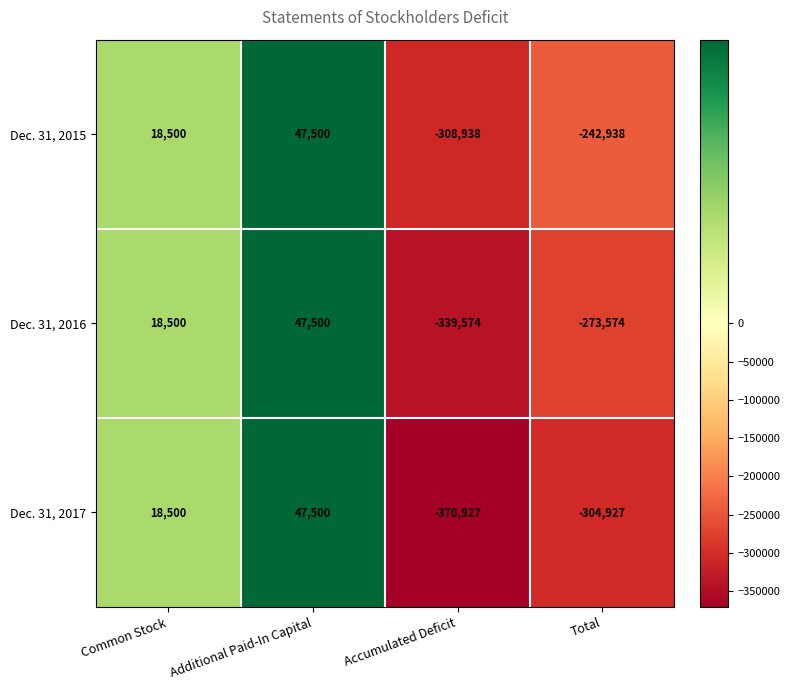

How many categories are shown in the chart?

4